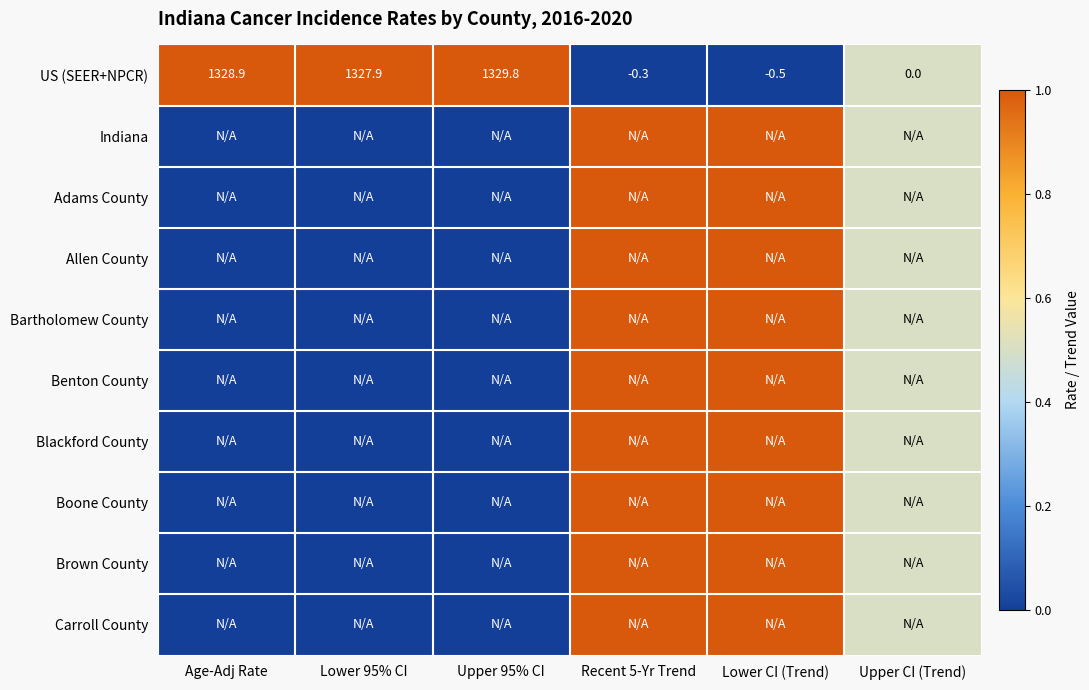

Where does the US (SEER+NPCR) series first go above 1327?

Age-Adj Rate